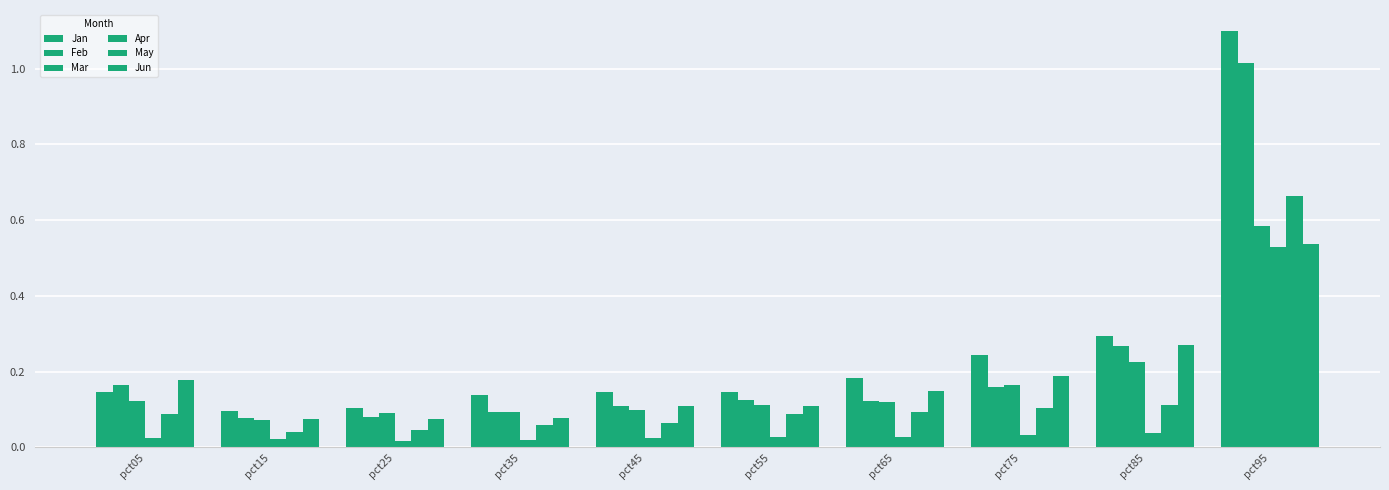

What is the sum of the Apr values at pct05 and pct95?

0.6